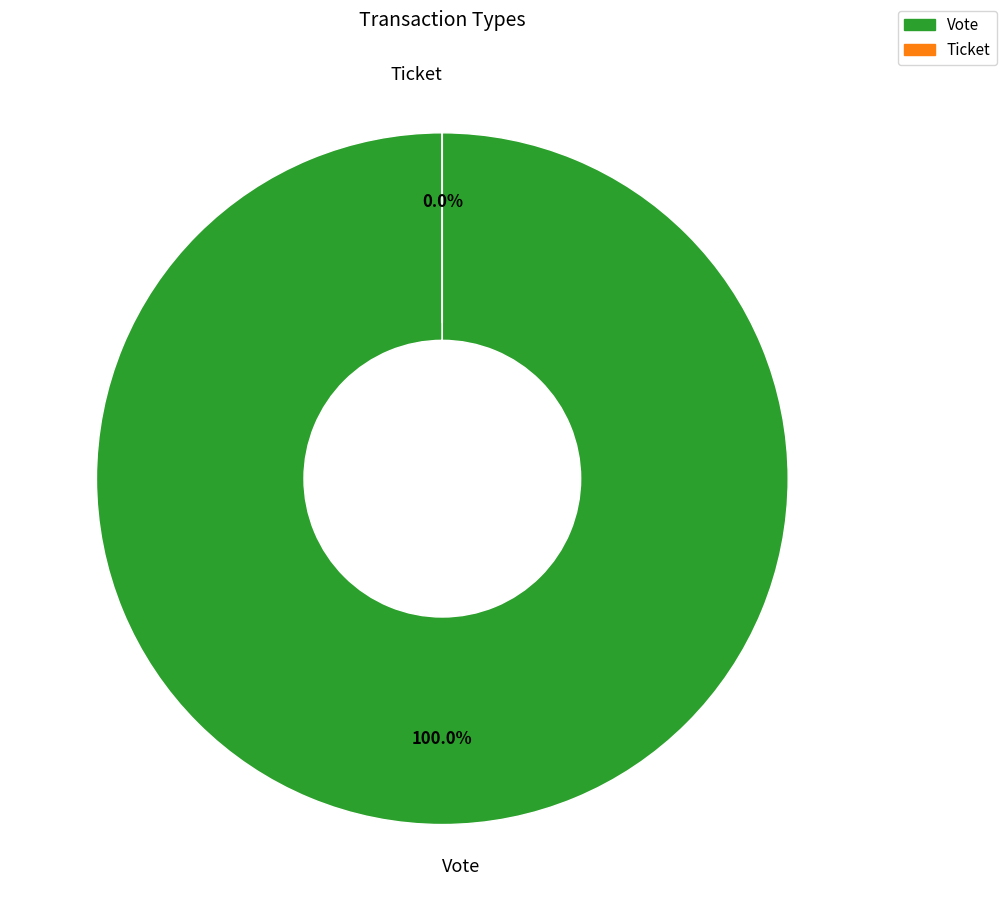

To the nearest percent, what is the difference between the Ticket and Vote slice percentages?

100%